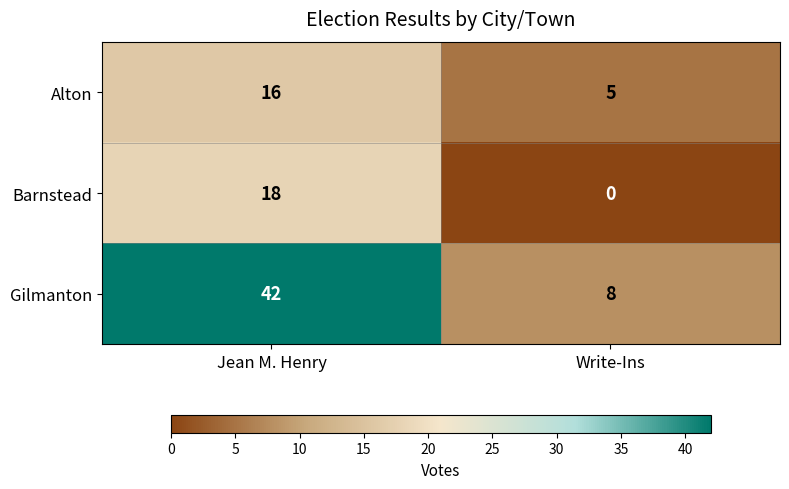

List the labels in order of Alton value, largest first.

Jean M. Henry, Write-Ins